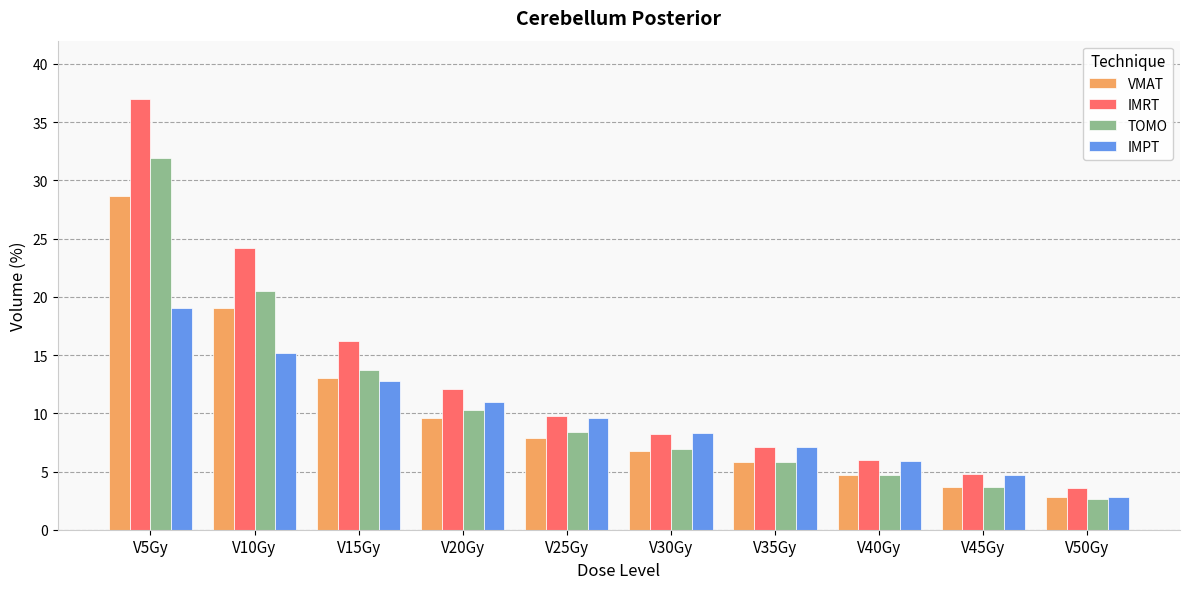

At which label does VMAT first exceed 7?

V5Gy